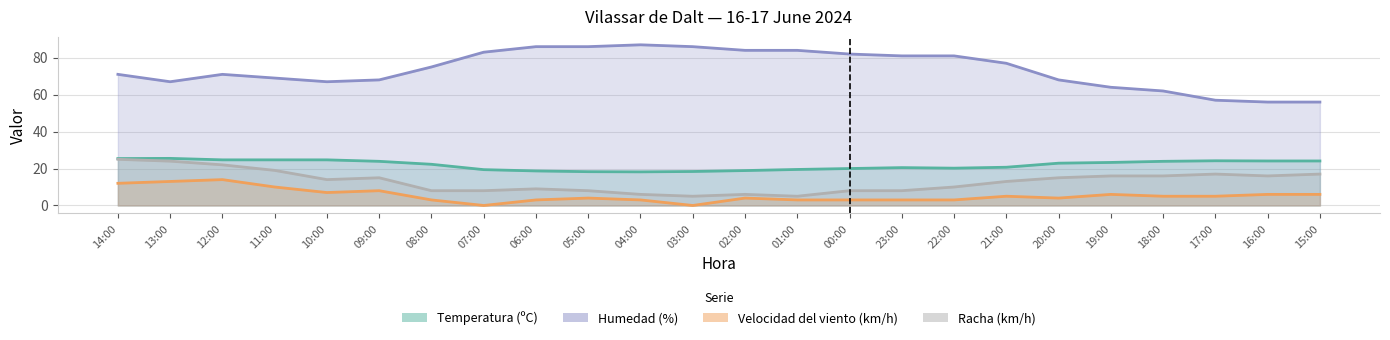

How many lines are shown in the chart?

4